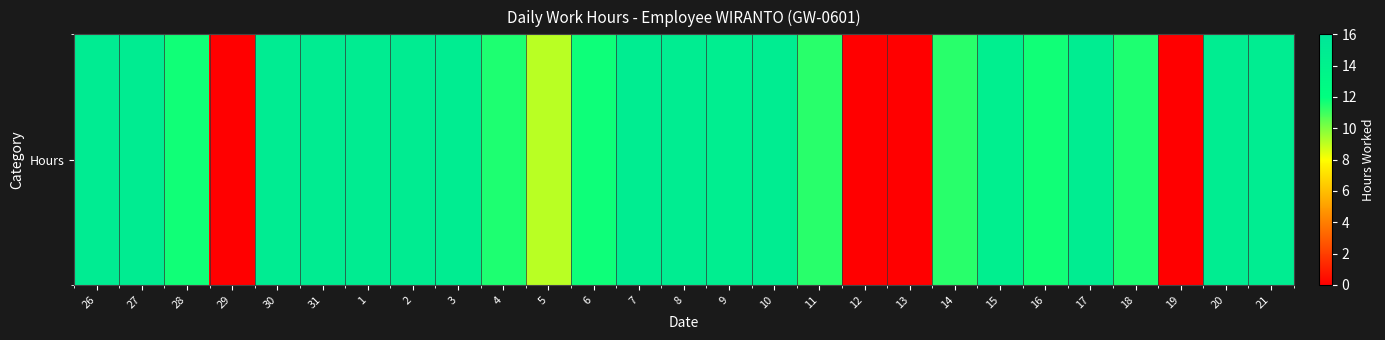

Reading right to left, extract all data points from this chart.

21=14.7	20=14.7	19=0.0	18=11.5	17=14.7	16=11.7	15=14.4	14=11.3	13=0.0	12=0.0	11=11.3	10=14.7	9=14.6	8=14.7	7=14.8	6=11.8	5=9.1	4=11.6	3=14.8	2=14.8	1=14.8	31=14.9	30=14.9	29=0.0	28=11.7	27=14.8	26=14.9